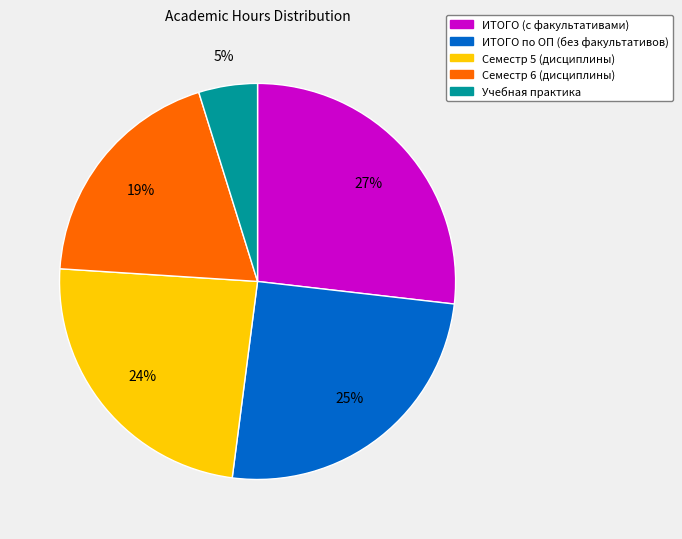

To the nearest percent, what is the average slice percentage?

20%